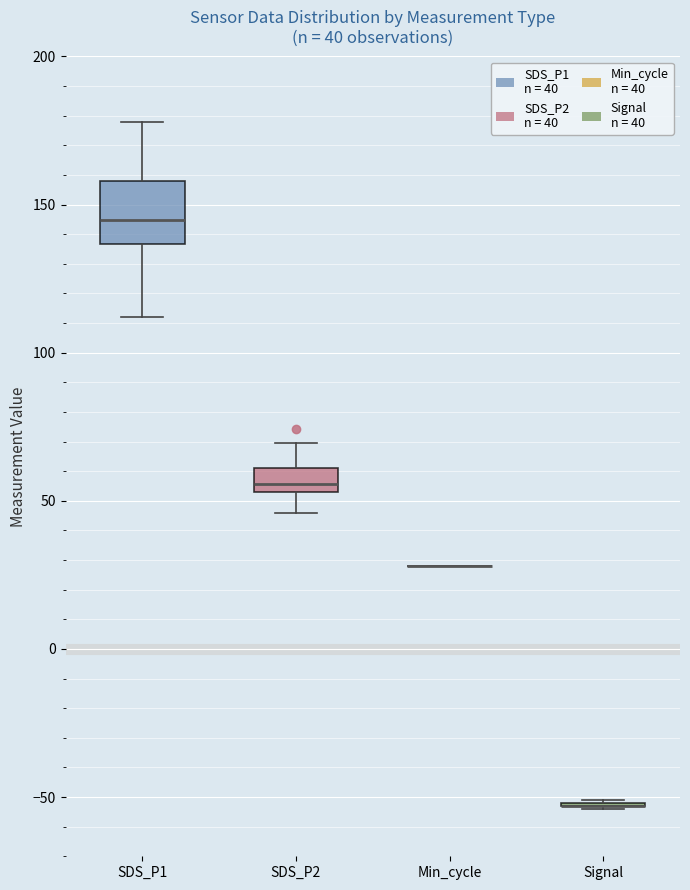

Which box is the tallest, from its lower edge to its upper edge?

SDS_P1